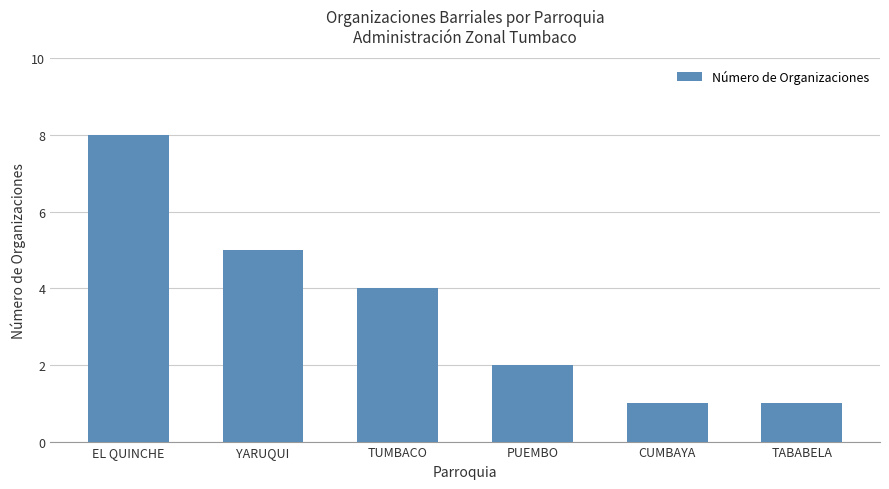

Does the chart contain stacked bars?

No